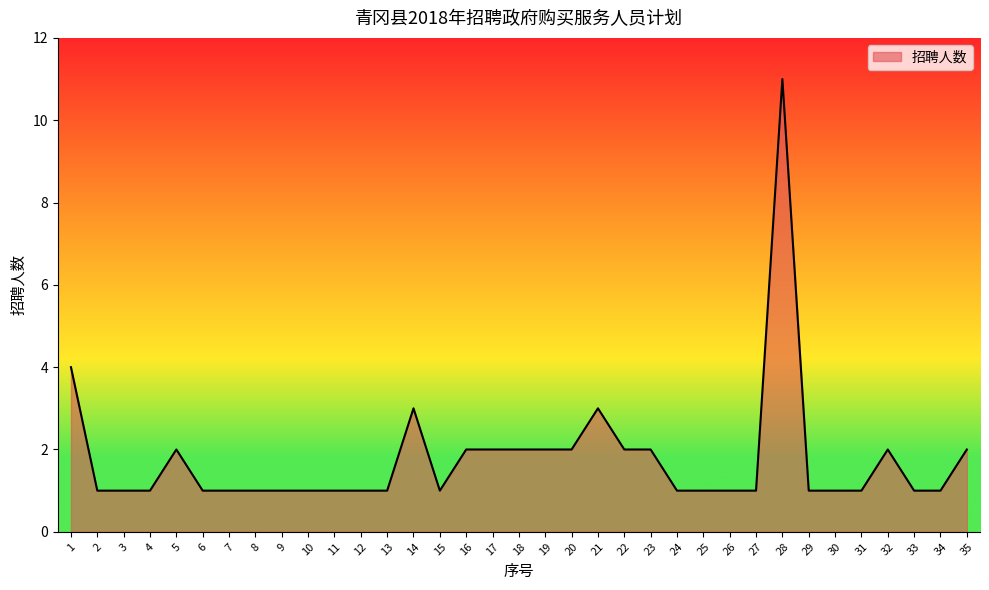

Reading right to left, what are all the values shown in this chart?

2	1	1	2	1	1	1	11	1	1	1	1	2	2	3	2	2	2	2	2	1	3	1	1	1	1	1	1	1	1	2	1	1	1	4